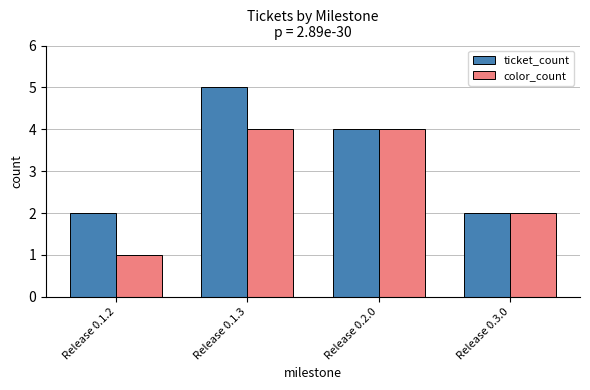

At which category is the sum across all series the highest?

Release 0.1.3